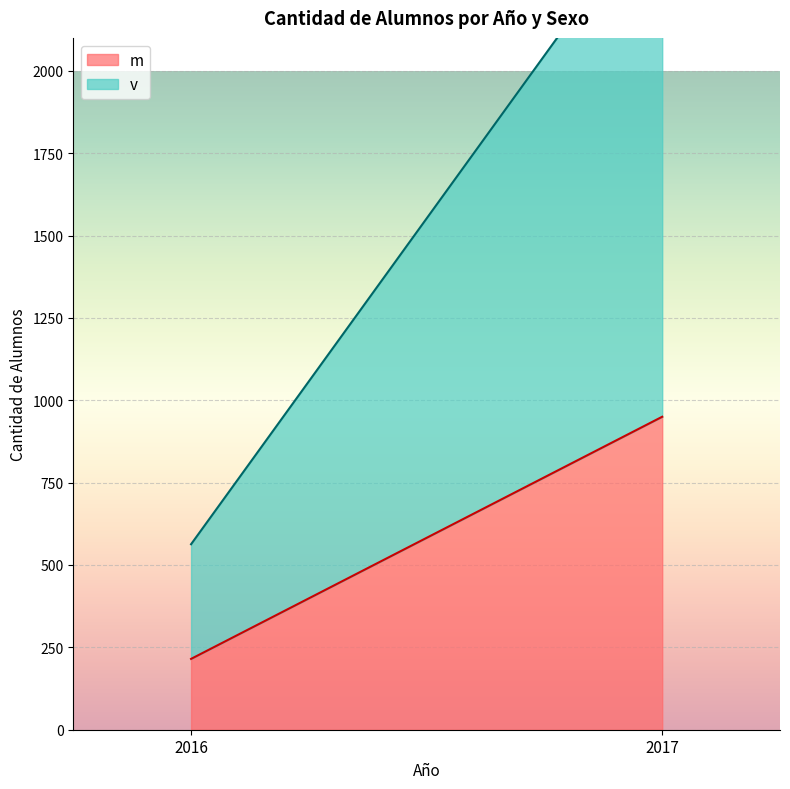

What is the maximum value for v?

1591